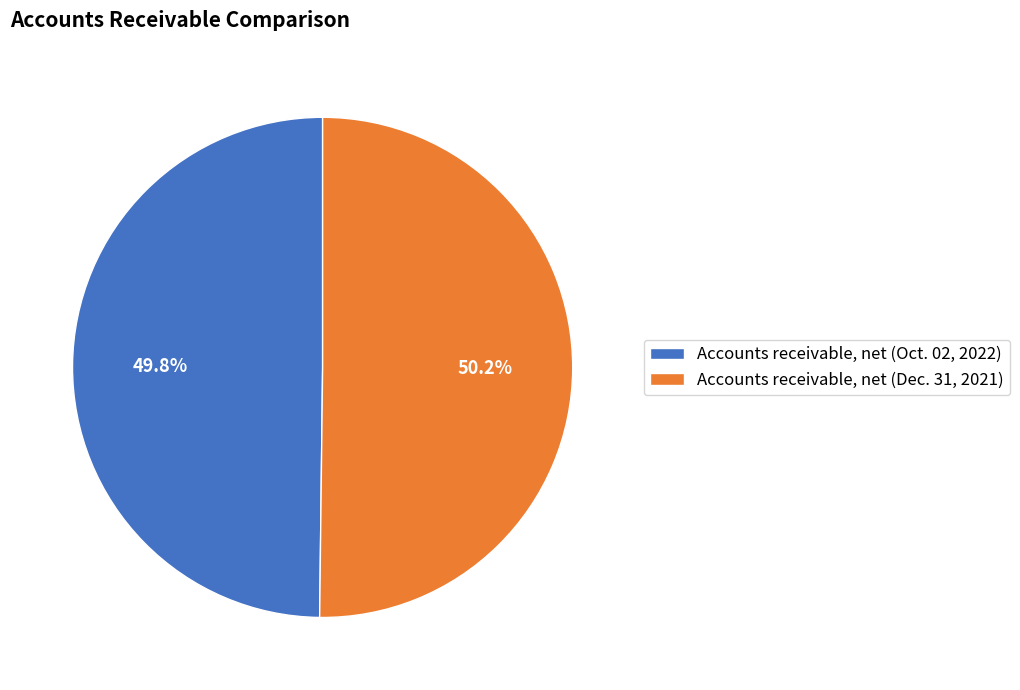

Does any single category account for the majority?

Yes